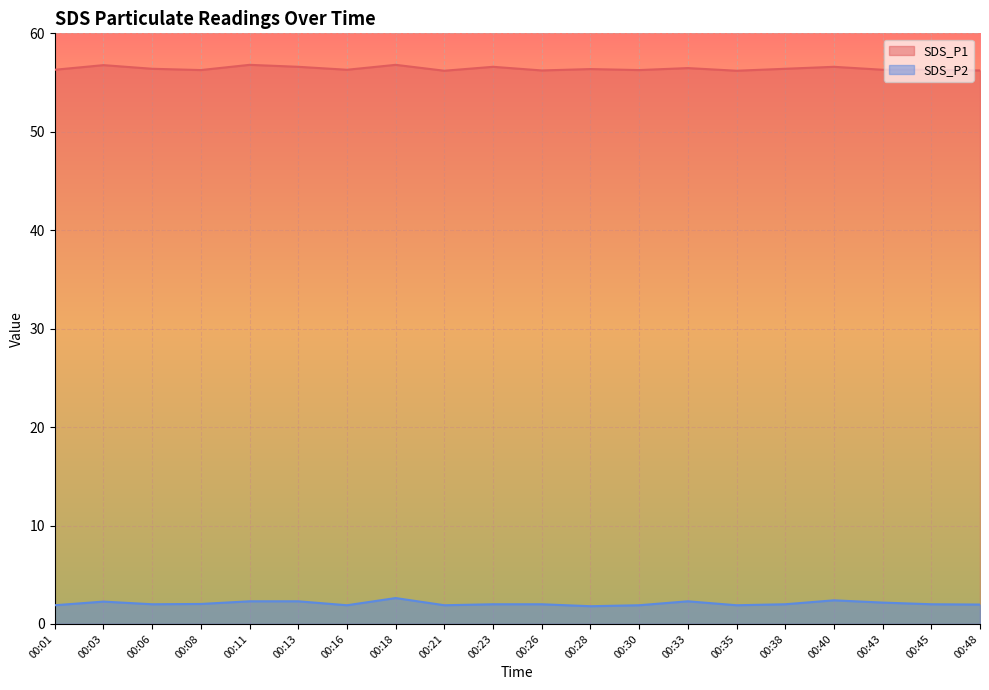

Rank the series by their maximum value, from highest to lowest.

SDS_P1, SDS_P2